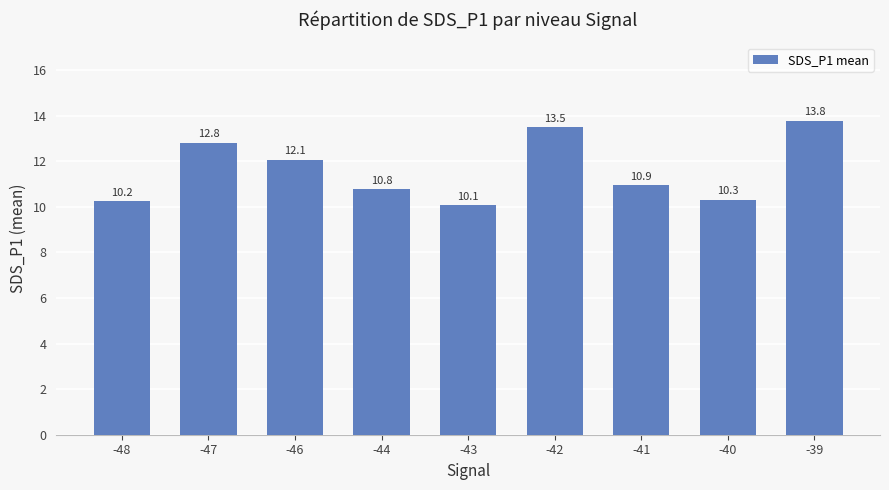

What is the value of the 1st bar from the left?

10.2